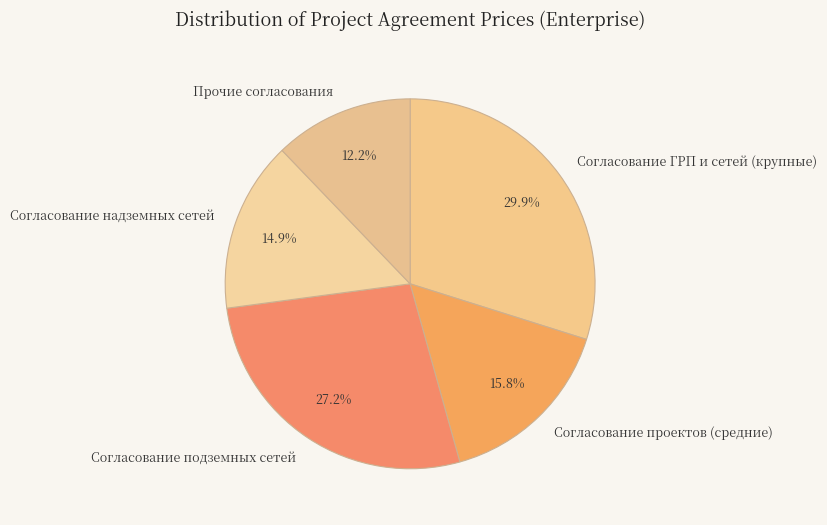

Is the sum of Согласование подземных сетей and Прочие согласования greater than half?

No